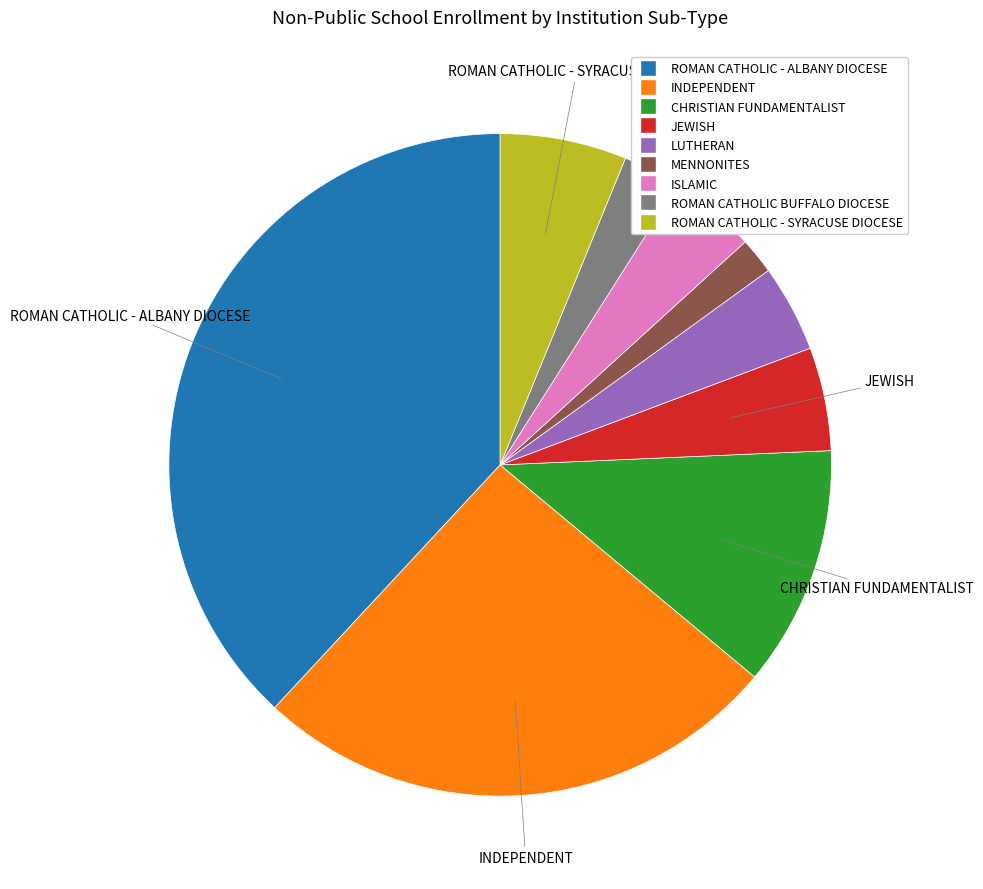

How many segments does this pie chart have?

9